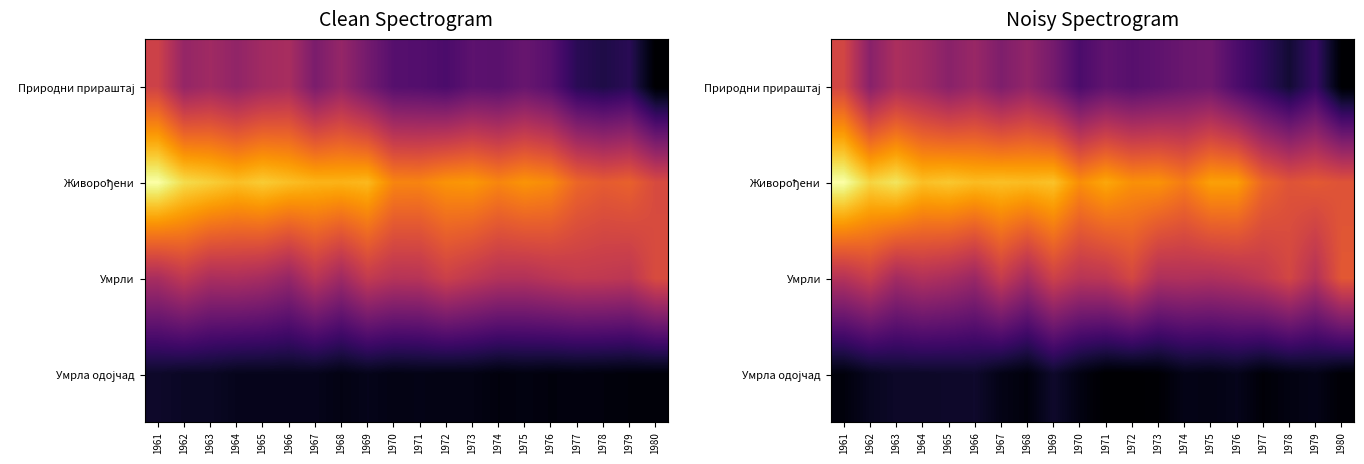

Is it true that Живорођени equals 2066.0 at 1969?

True